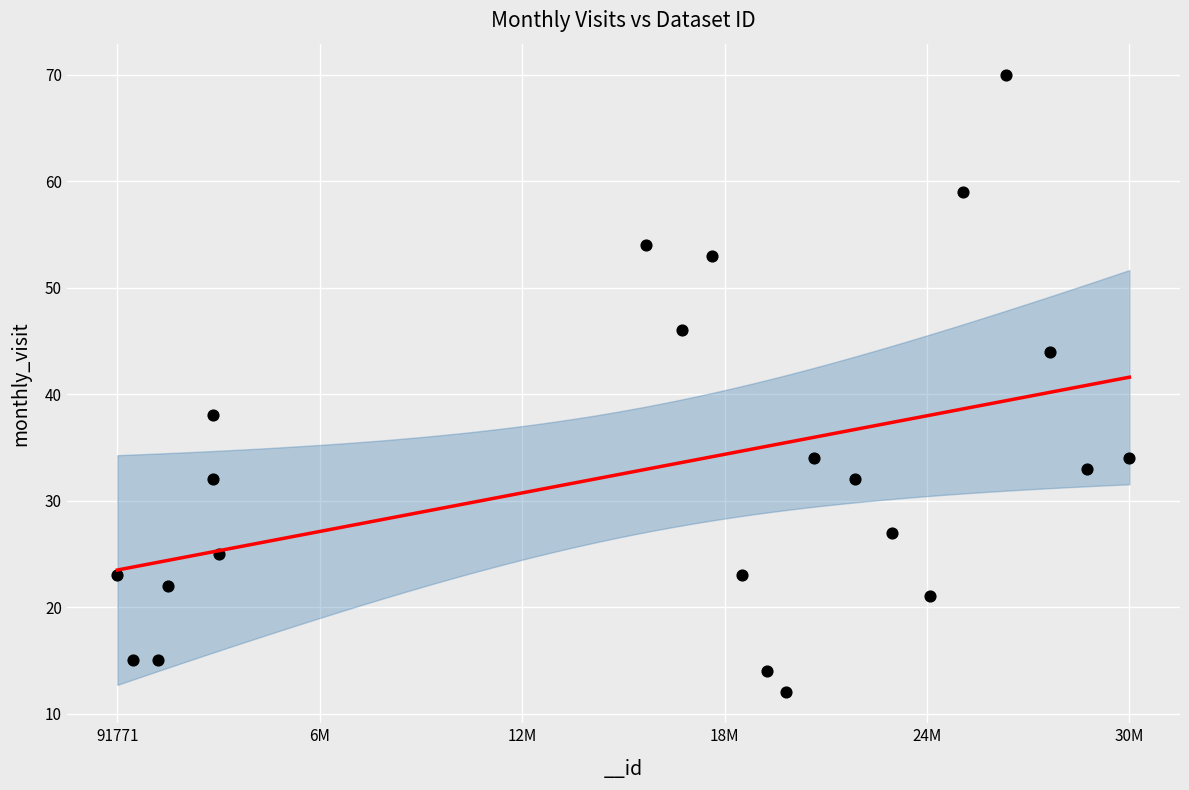

What is the range of X values (max minus min)?

30094155